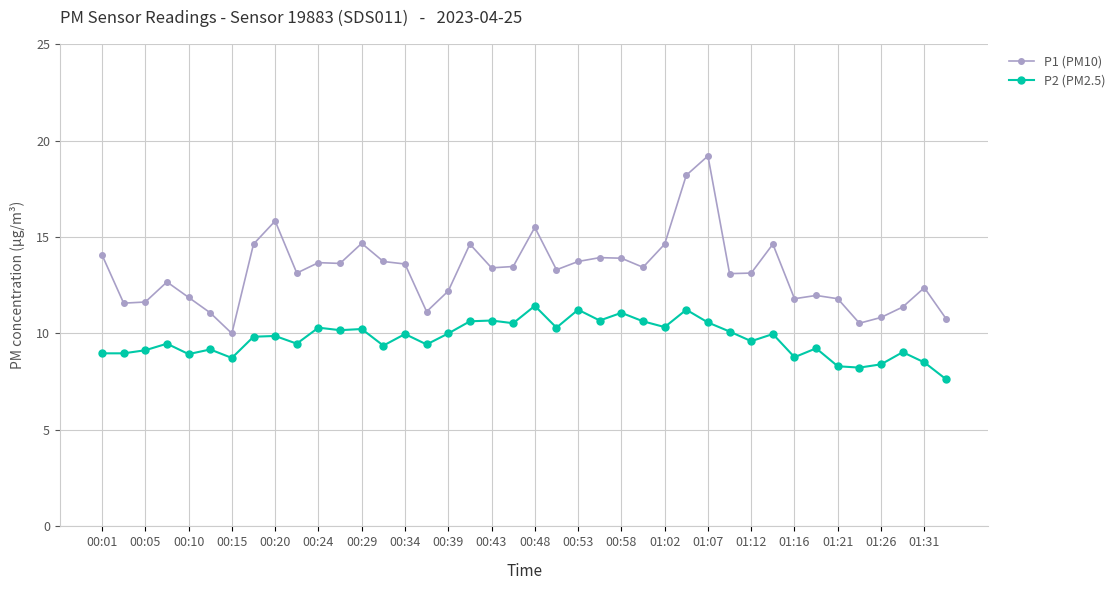

Which series has the widest spread of values?

P1 (PM10)